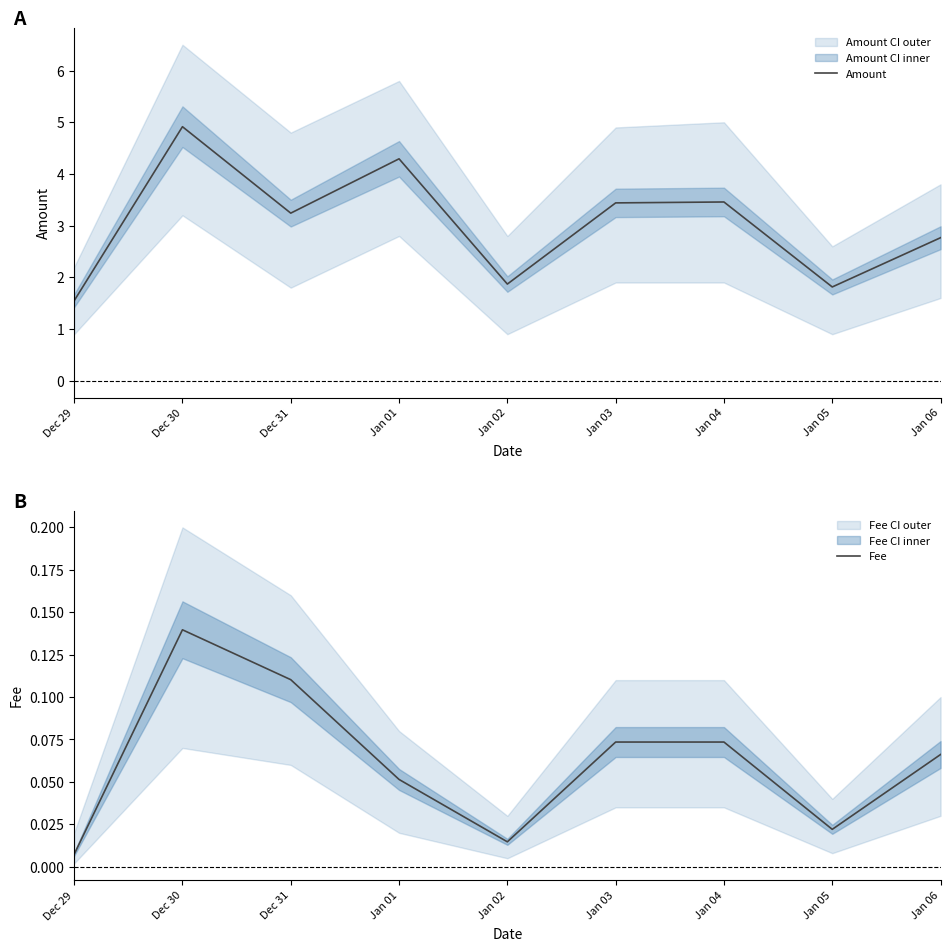

List the series in order of their overall mean, lowest first.

Fee, Amount